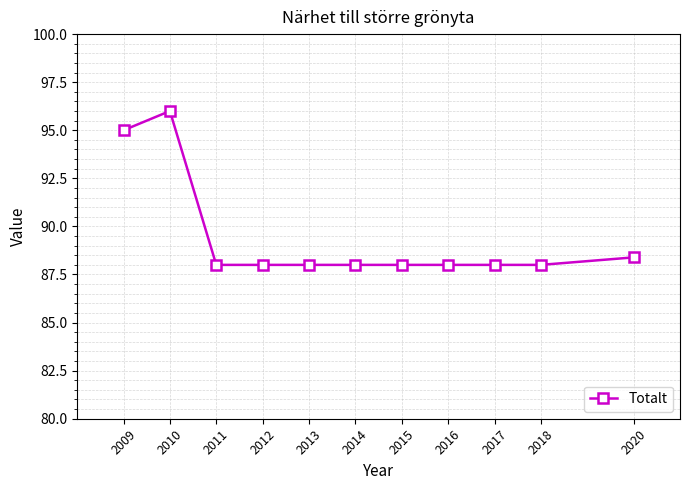

What is the difference between the second highest and minimum values?

7.0